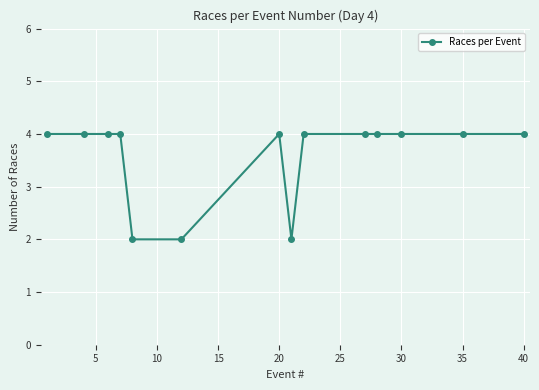

What is the average value?

4